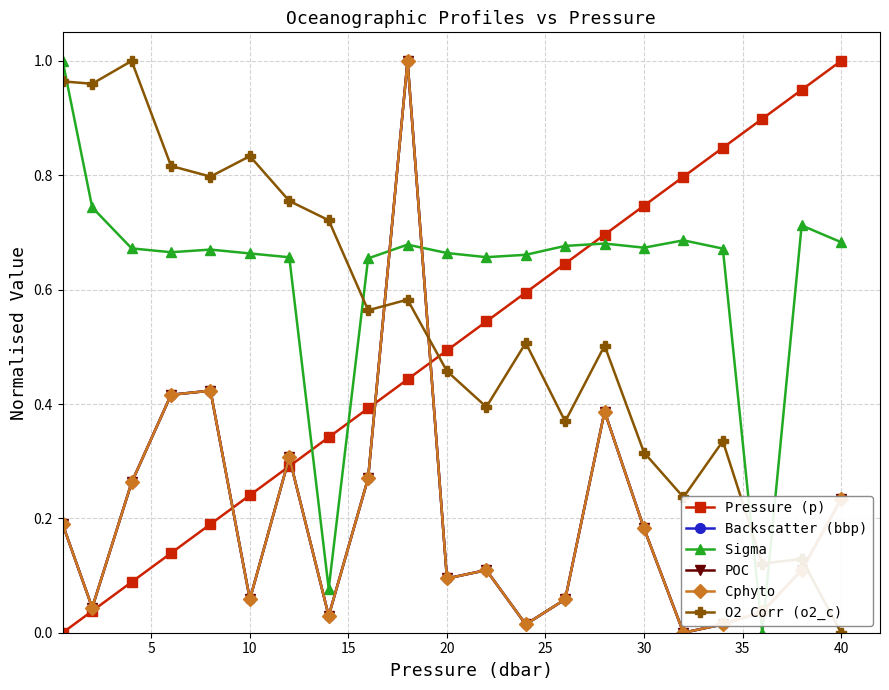

Does the chart have visible grid lines?

Yes